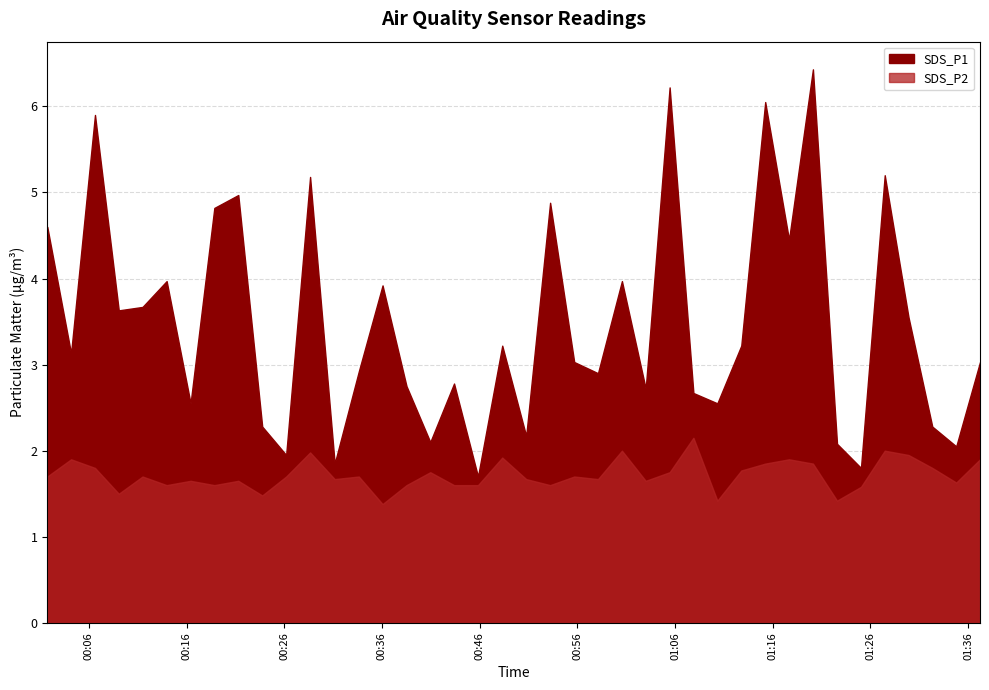

What is the sum of the SDS_P1 values at 2022/07/14 00:04:11 and 2022/07/14 00:01:45?

7.7